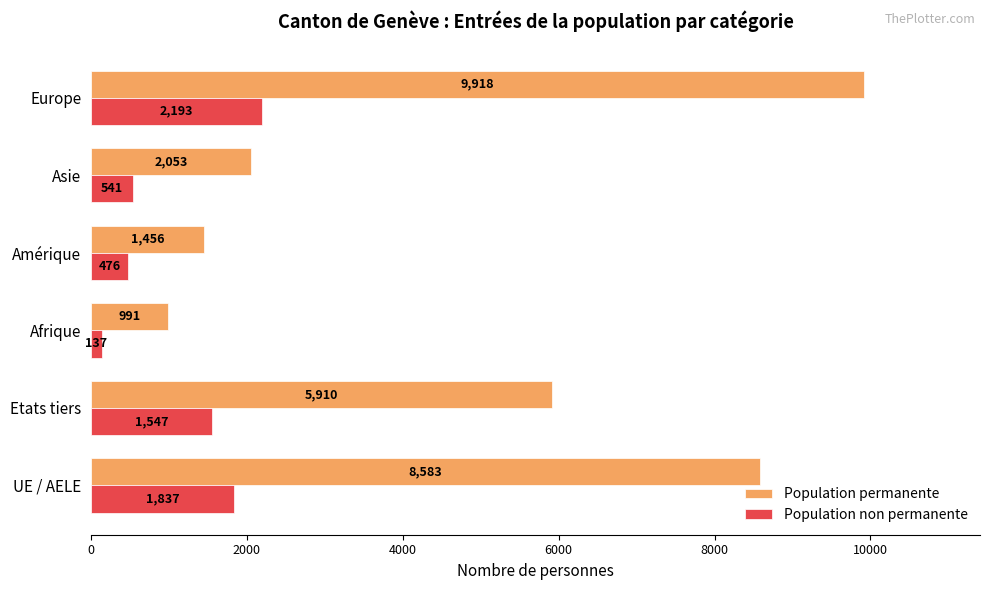

What is the difference between the maximum and minimum values in the Population permanente series?

8927